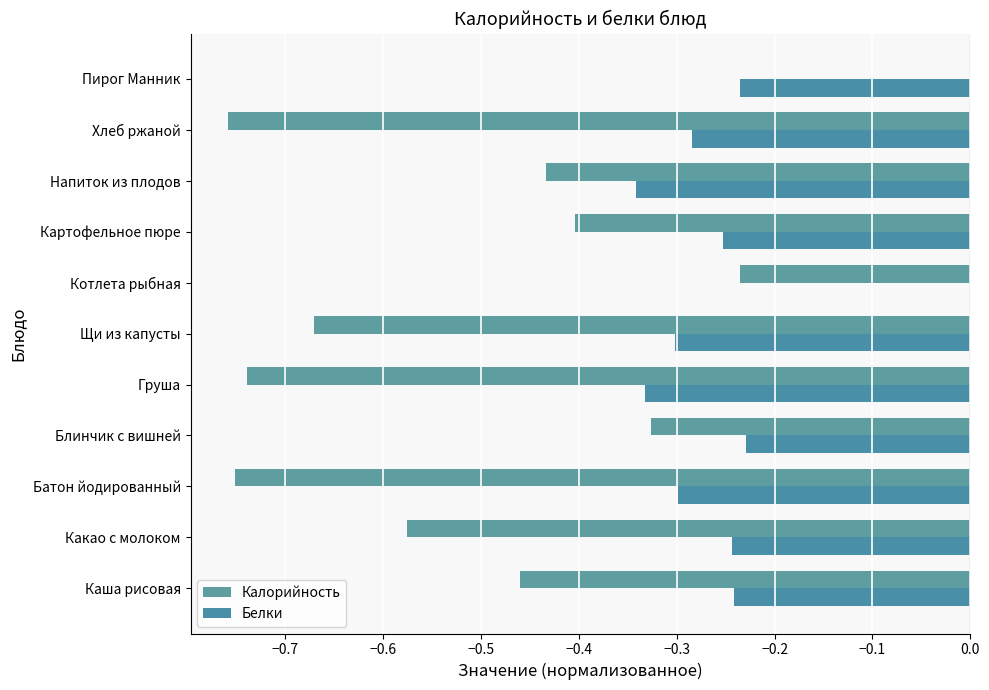

What is the sum of all Белки values?

-2.8